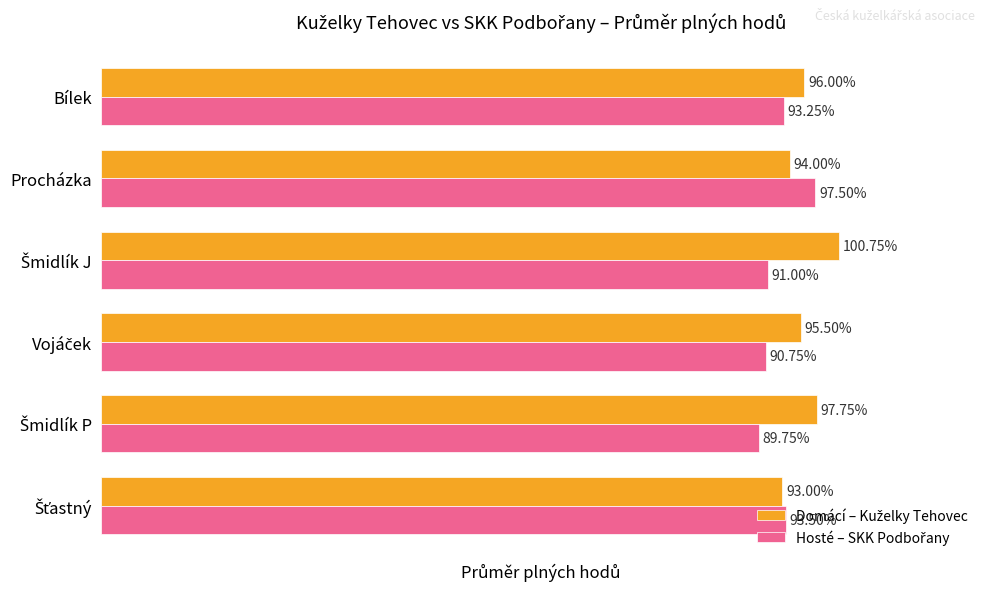

How many groups of bars are there?

6